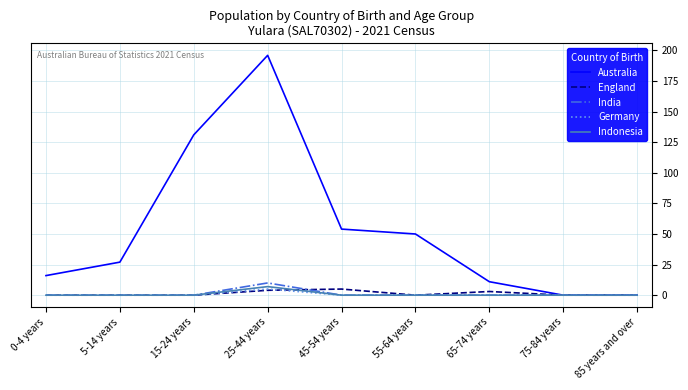

Which category has the highest value in the Australia series?

25-44 years